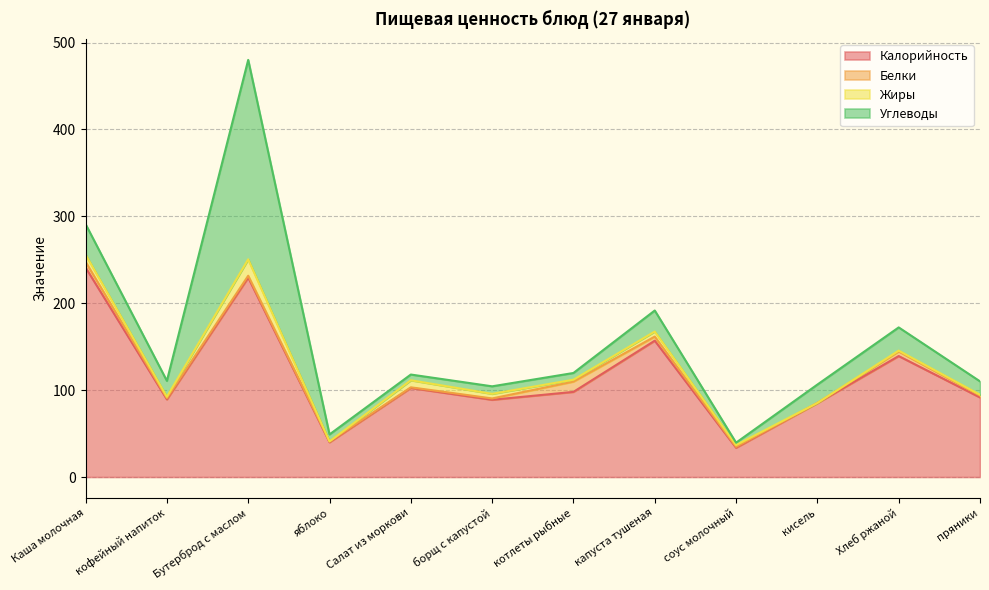

What is the minimum value for Калорийность?

33.7